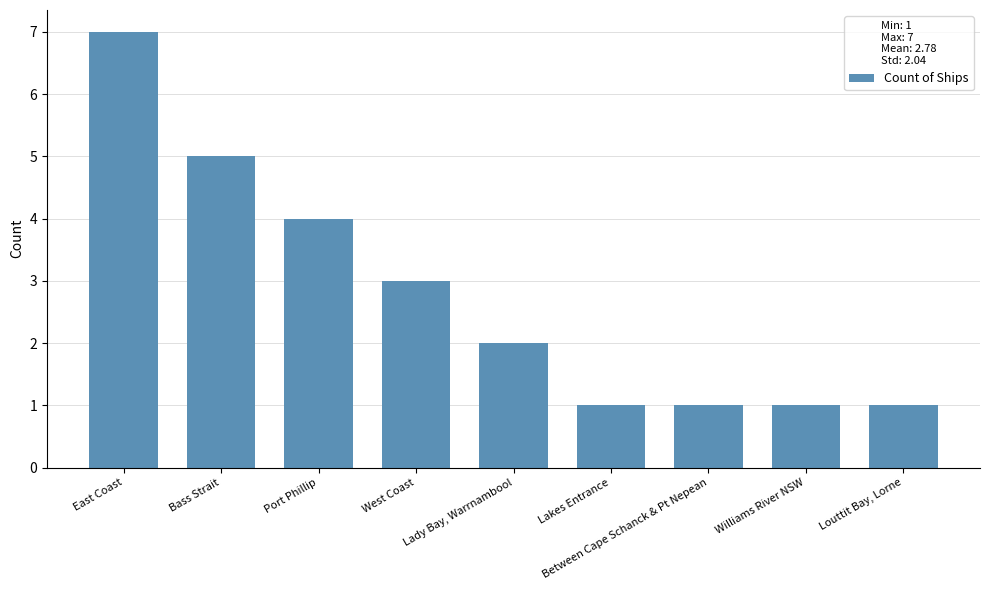

What is the average value?

3